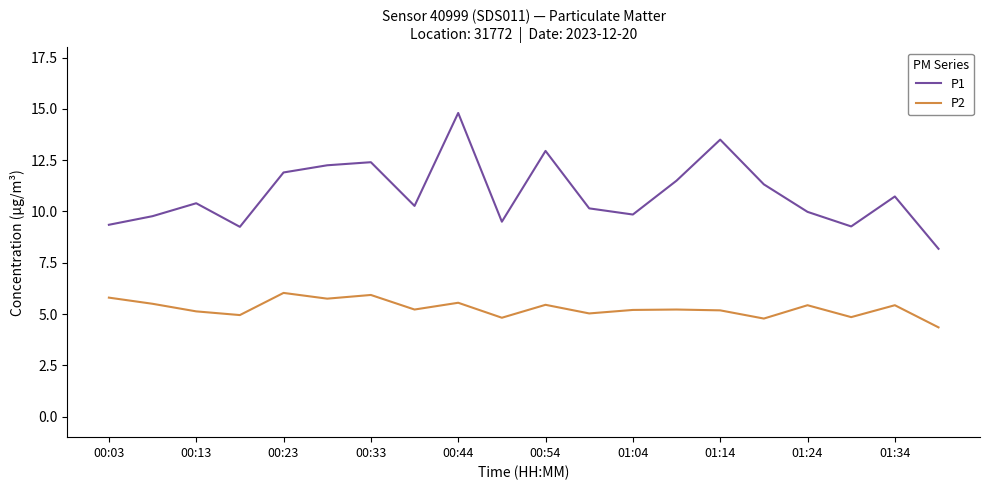

What is the difference between the second highest and minimum values in the P2 series?

1.6